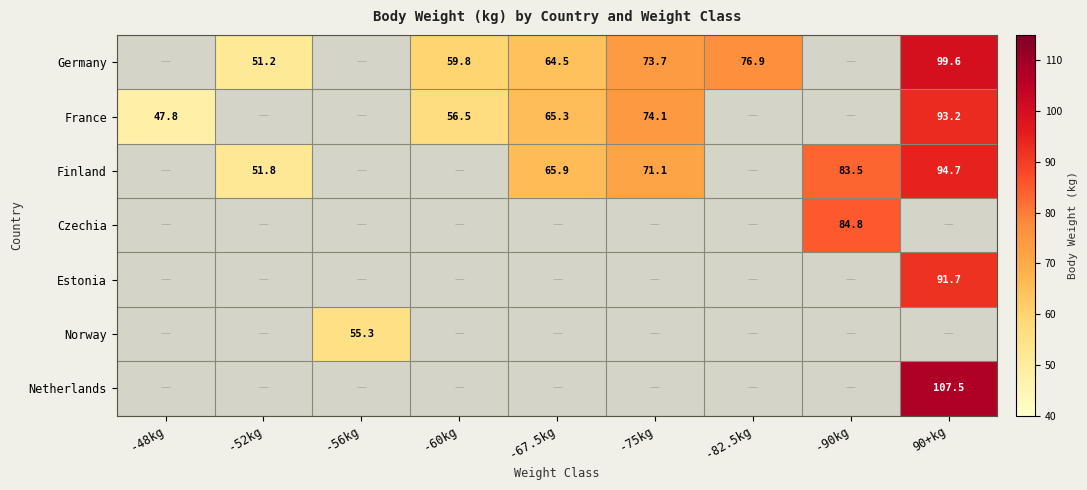

True or false: Germany has a value of 76.9 at -82.5kg.

True